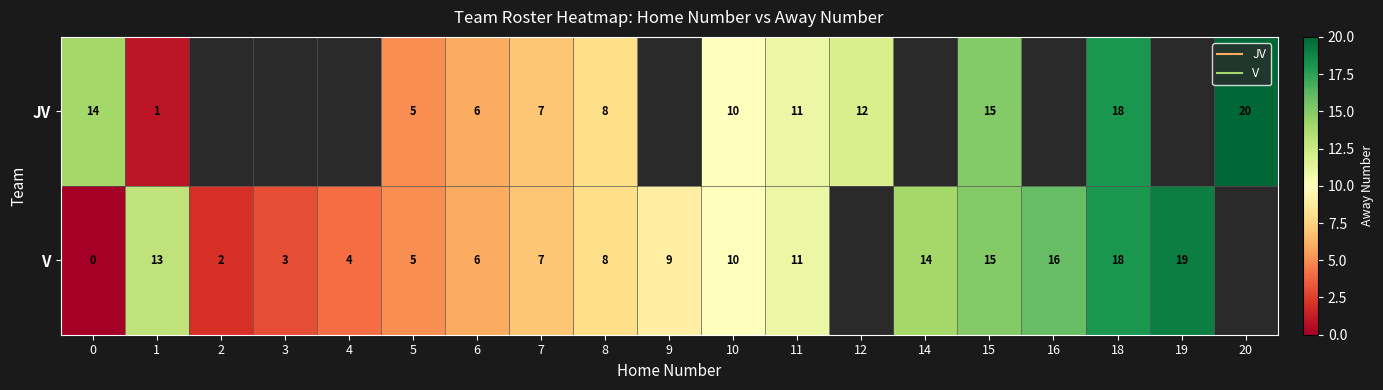

Which label corresponds to the largest value in the chart?

20